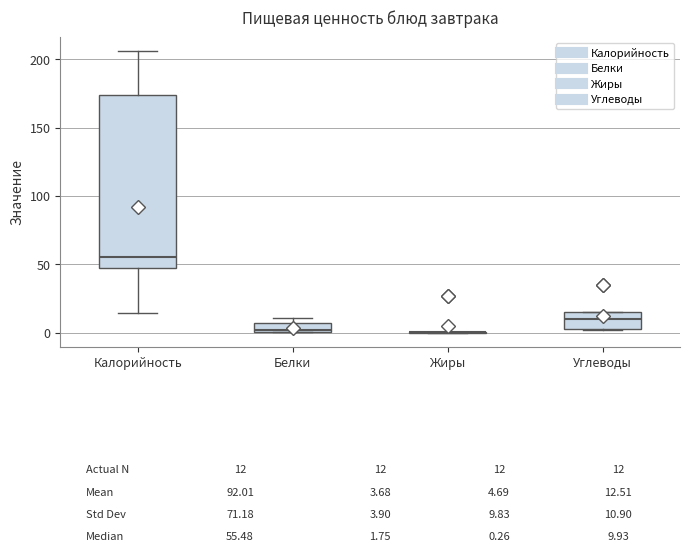

Comparing the boxes themselves (not the whiskers), which one is the tallest?

Калорийность